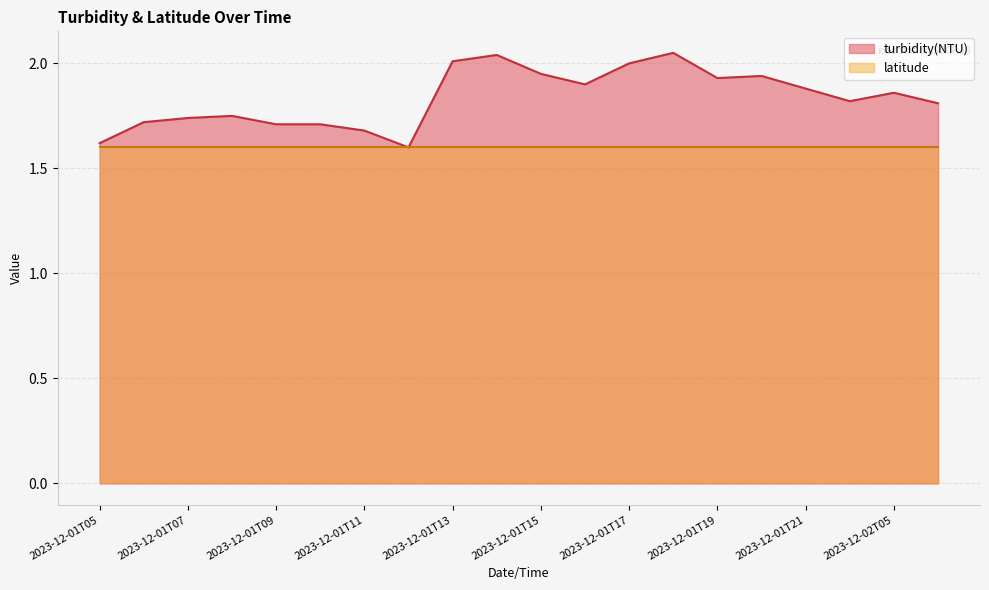

What is the average value?

1.8